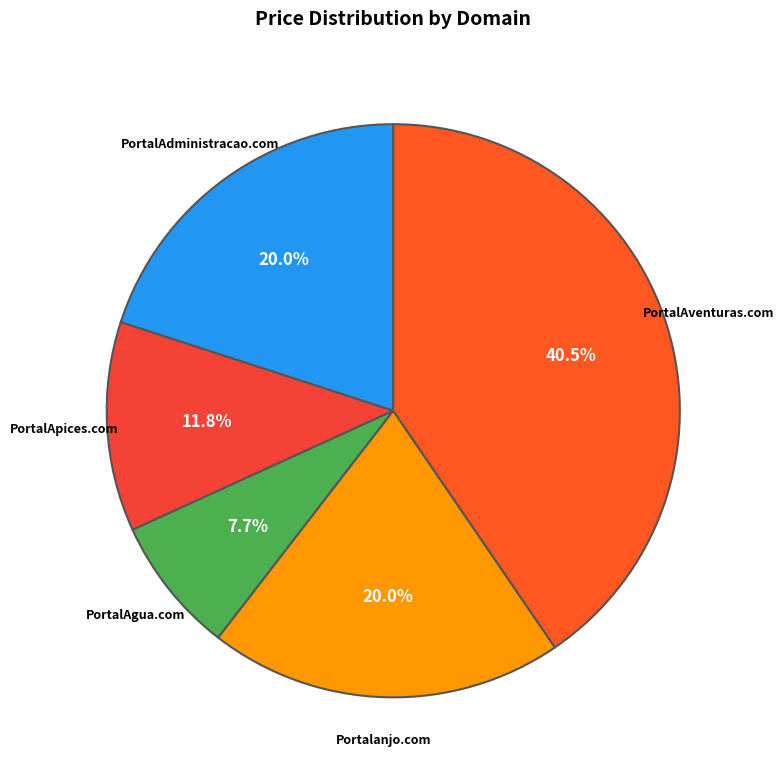

What is the largest slice in the pie chart?

PortalAventuras.com